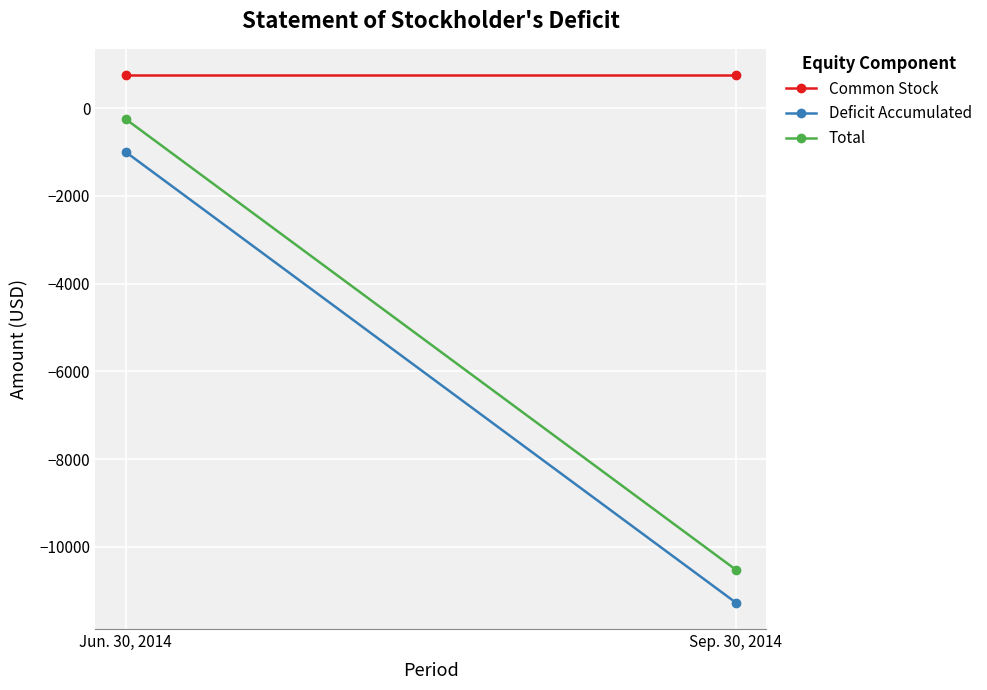

Between Jun. 30, 2014 and Sep. 30, 2014, which is larger?

Jun. 30, 2014